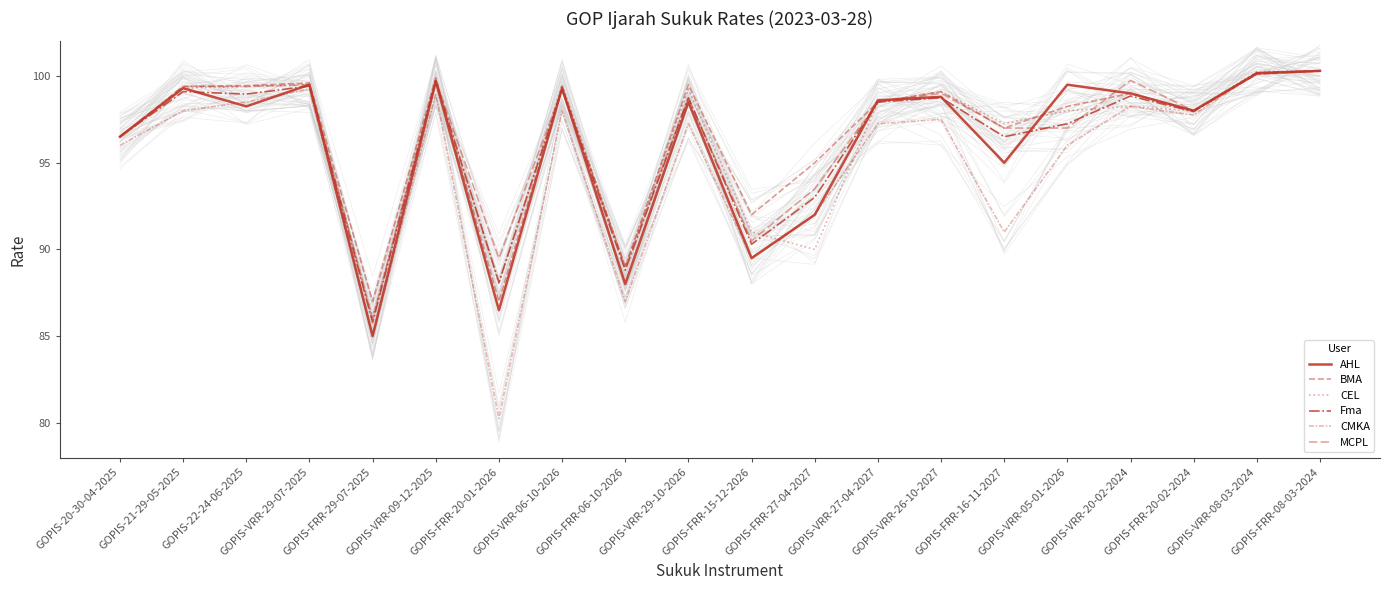

At how many categories does at least one series exceed 83?

20